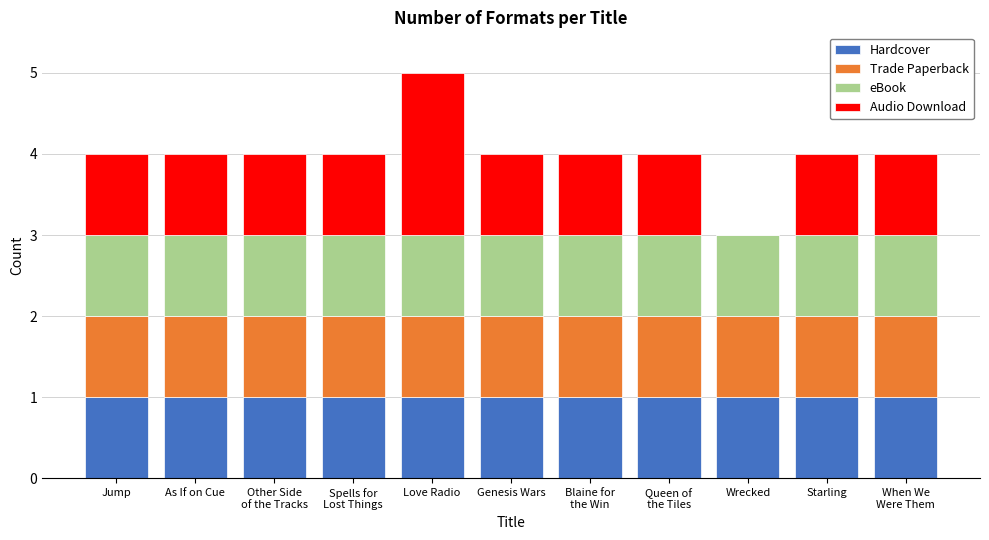

What is the total value across all series at Love Radio?

5